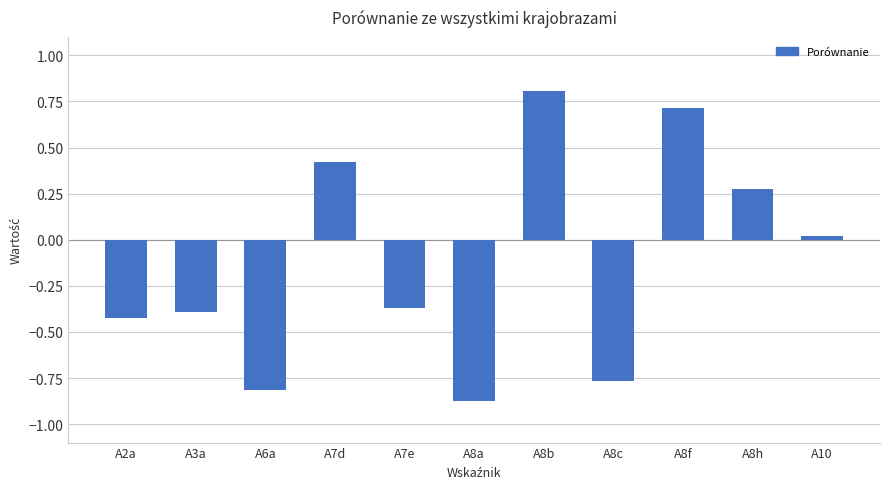

What position from the right is A8b?

5